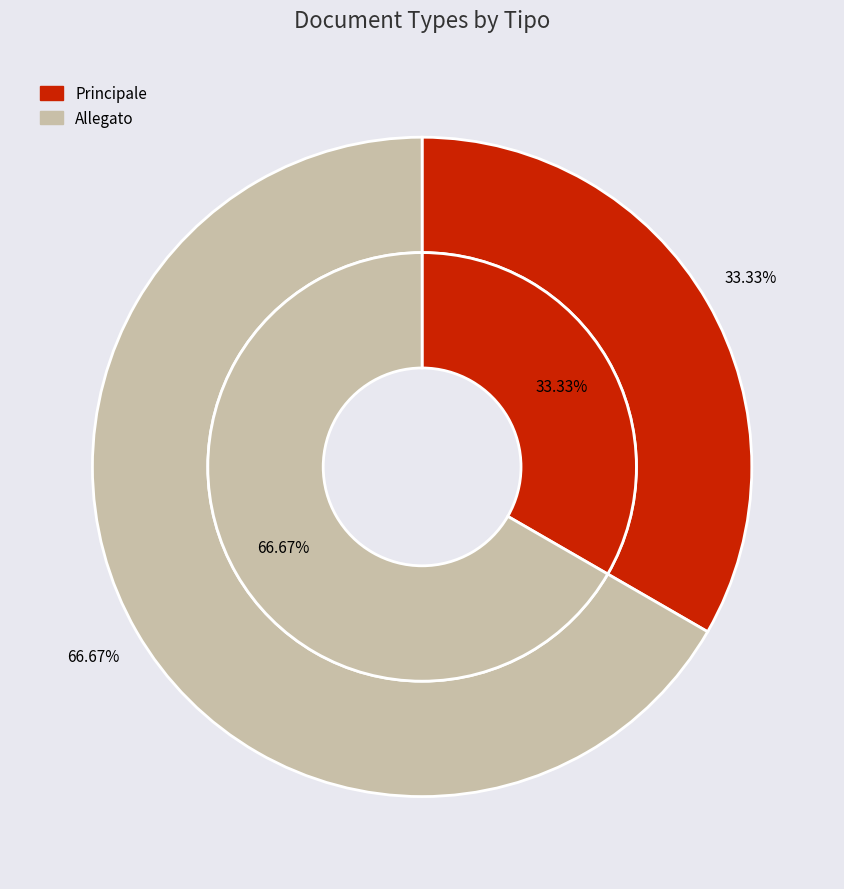

How many slices are in this pie chart?

2